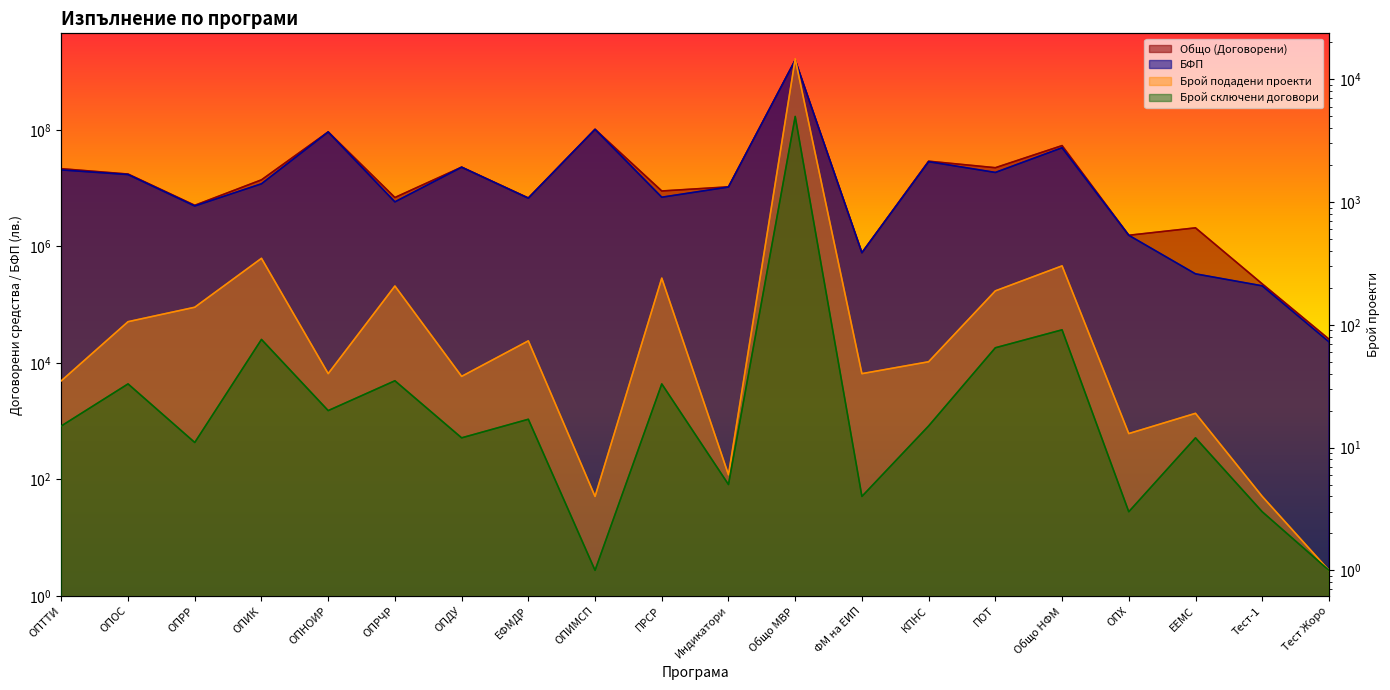

True or false: Брой подадени проекти and Общо (Договорени) cross at least once.

False